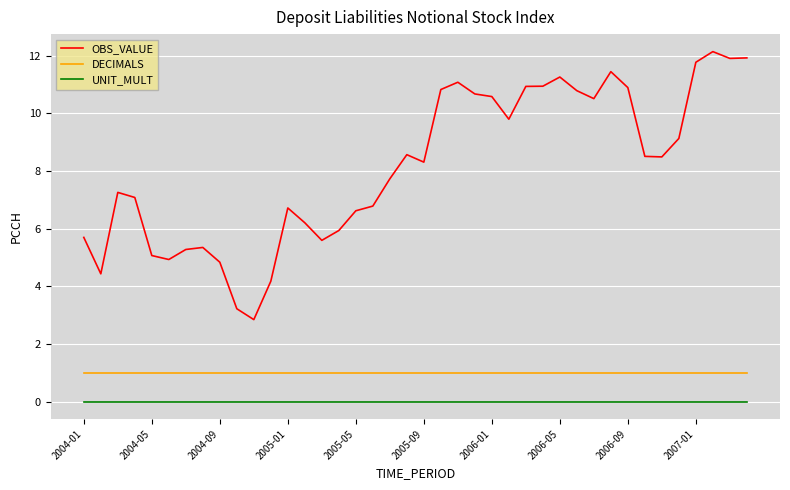

Which series has the widest spread of values?

OBS_VALUE